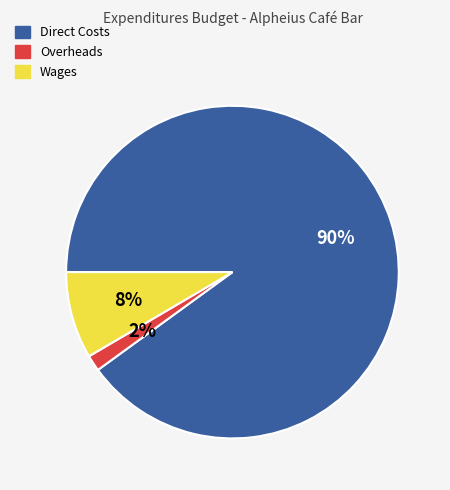

Is the sum of Wages and Overheads greater than half?

No